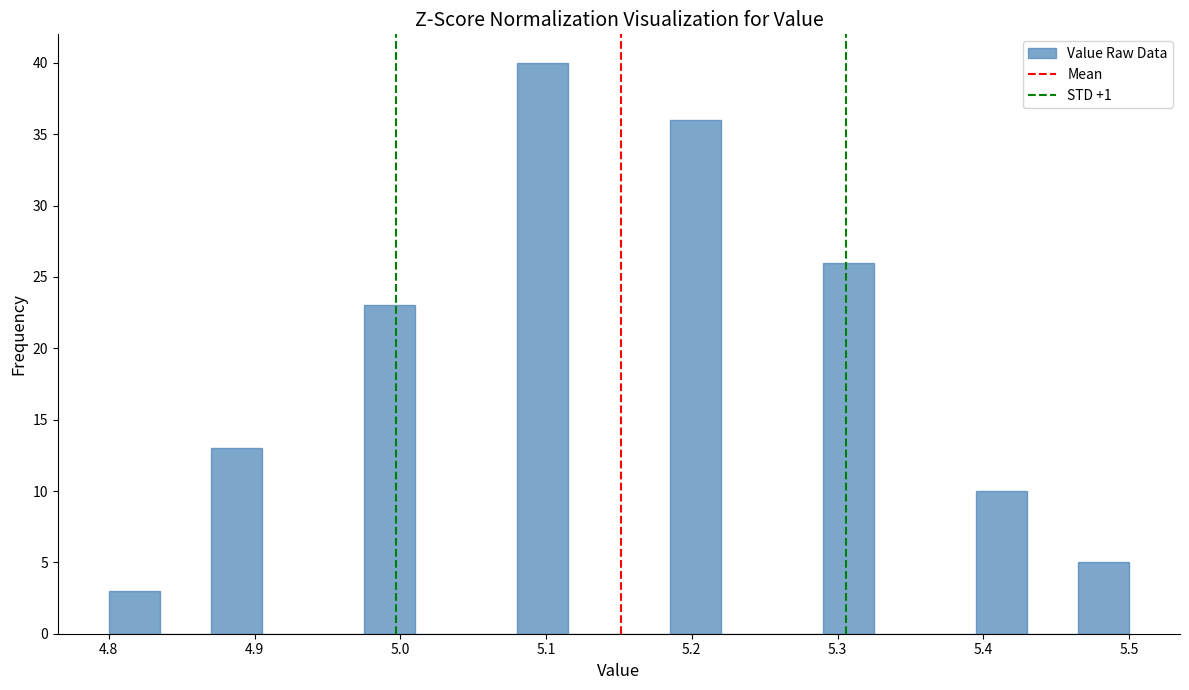

Read against the x-axis, roughly where is the centre of the tallest bar?

5.10